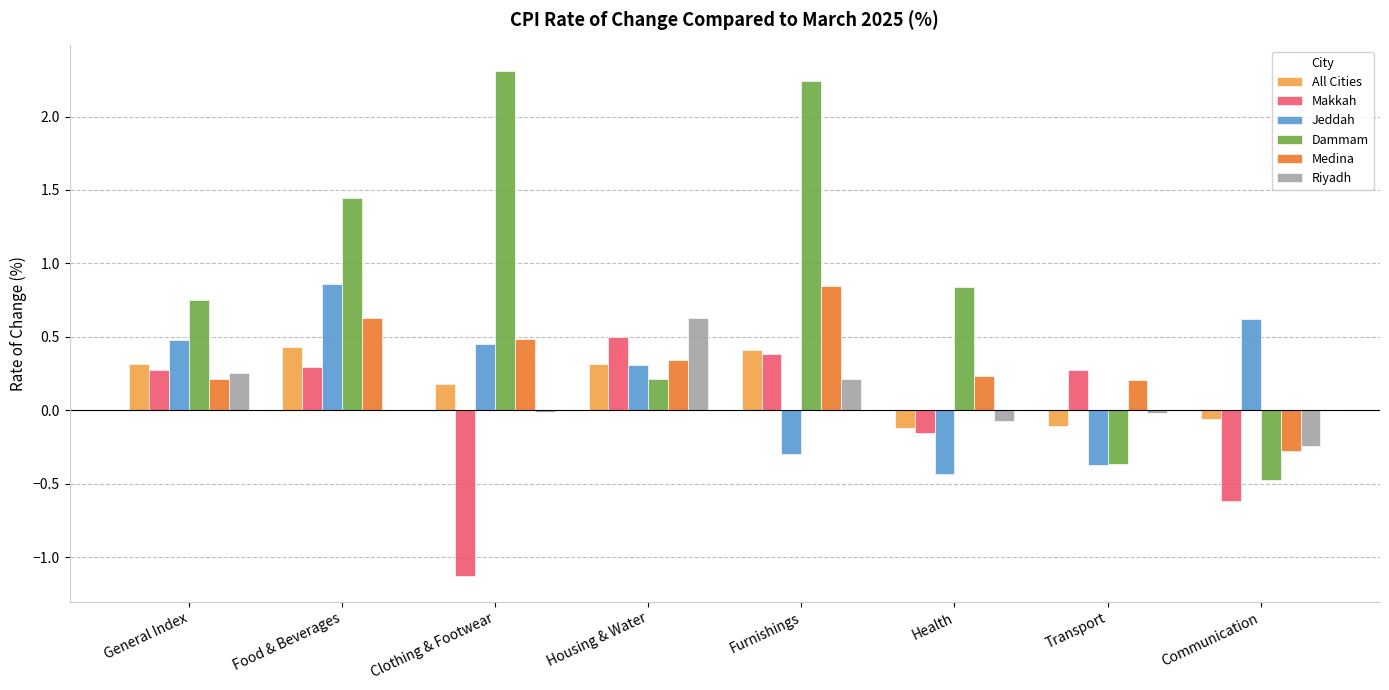

Which series has the widest spread of values?

Dammam